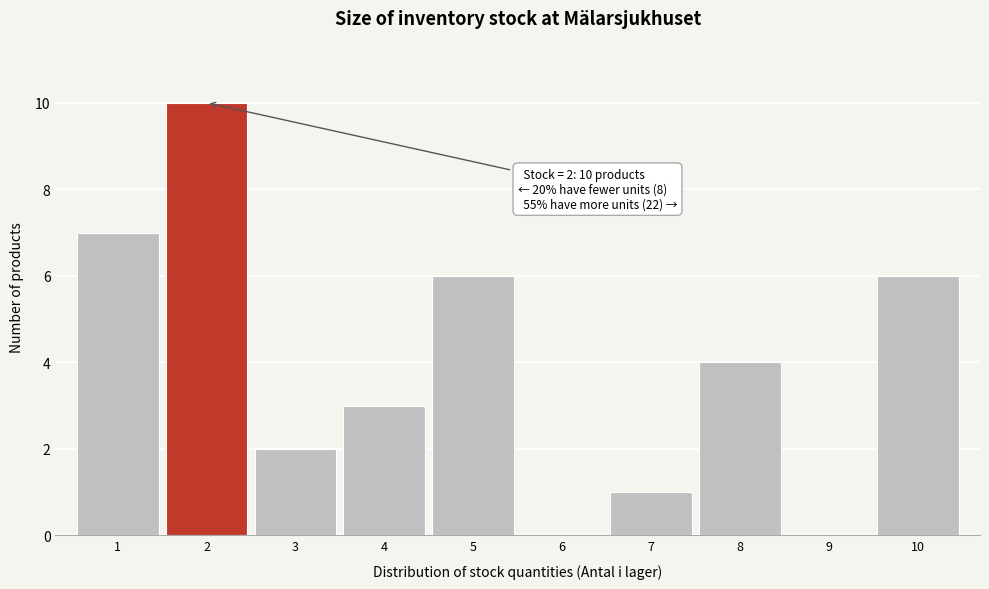

Over which range of the x-axis is the bar tallest?

1.5 to 2.5